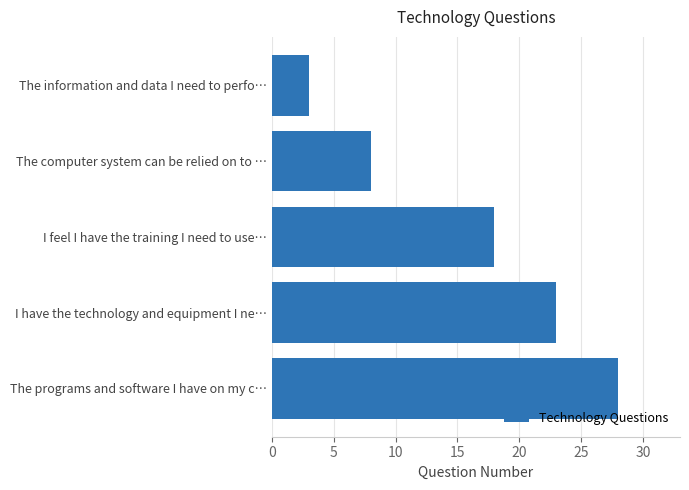

What is the change in value from I feel I have the training I need to use… to The programs and software I have on my c…?

+10